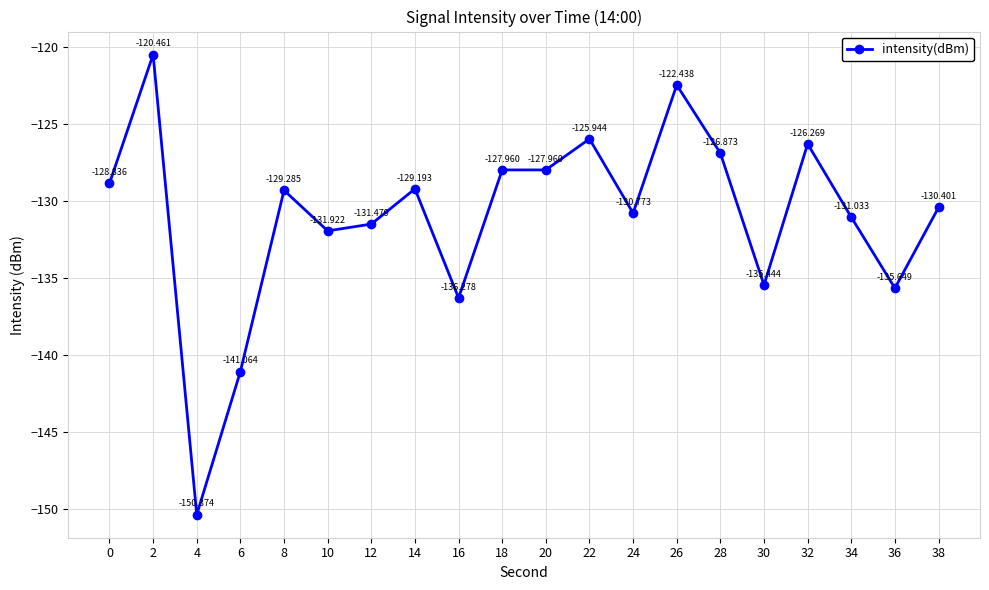

Reading left to right, transcribe all the data shown in this chart.

0=-128.8	2=-120.5	4=-150.4	6=-141.1	8=-129.3	10=-131.9	12=-131.5	14=-129.2	16=-136.3	18=-128.0	20=-128.0	22=-125.9	24=-130.8	26=-122.4	28=-126.9	30=-135.4	32=-126.3	34=-131.0	36=-135.6	38=-130.4